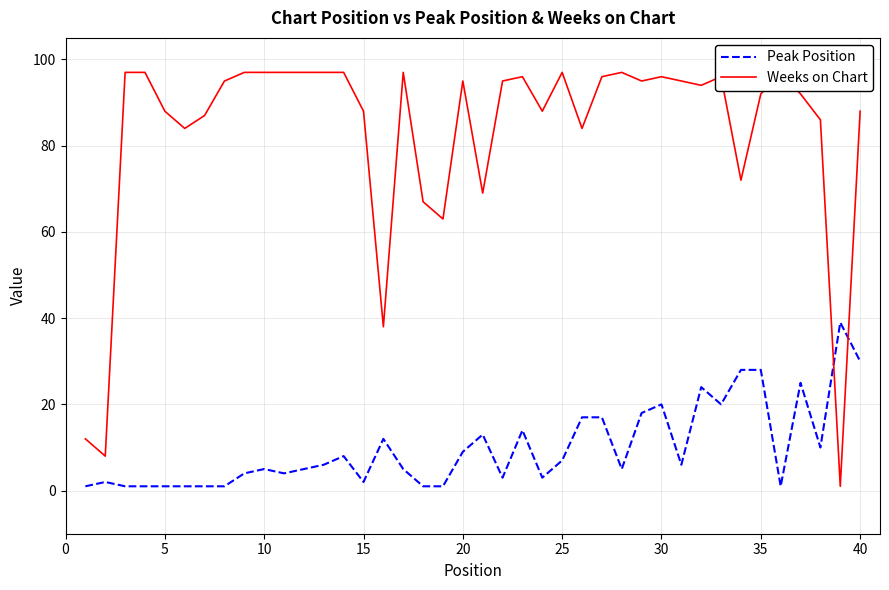

How many lines are shown in the chart?

2